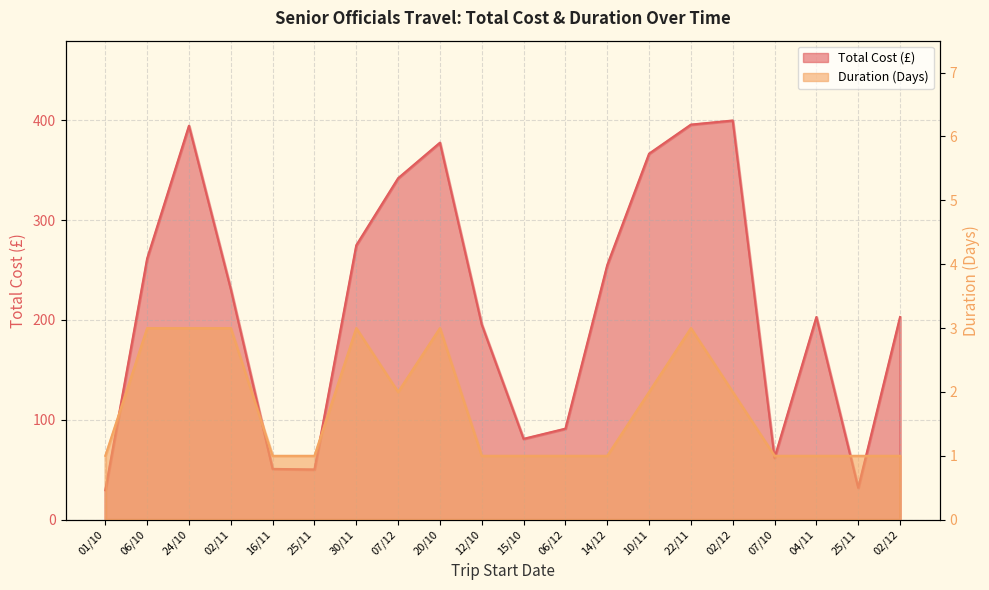

At which category does Duration (Days) reach its first local peak?

30/11